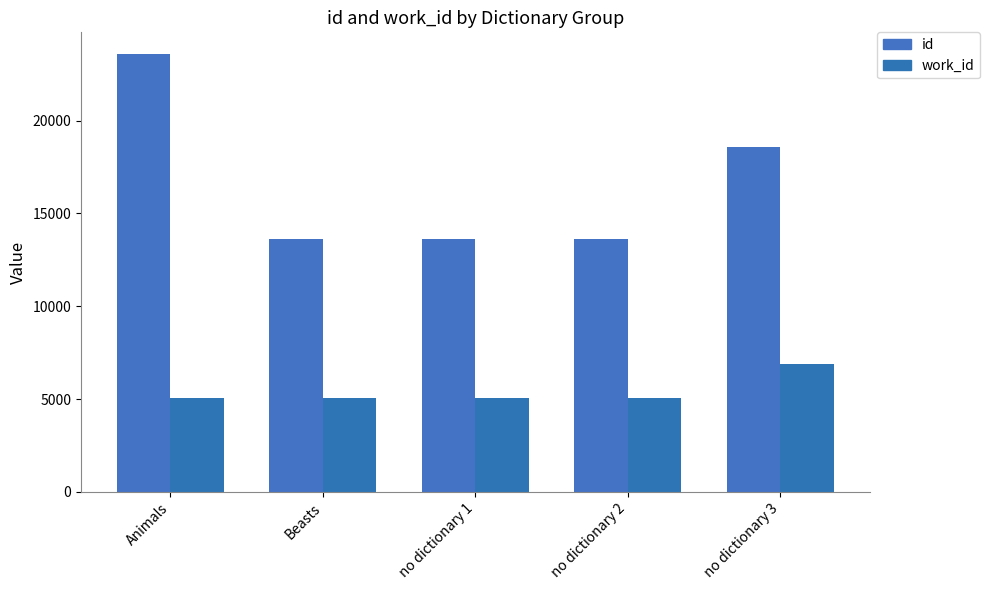

What is the sum of all work_id values?

27110